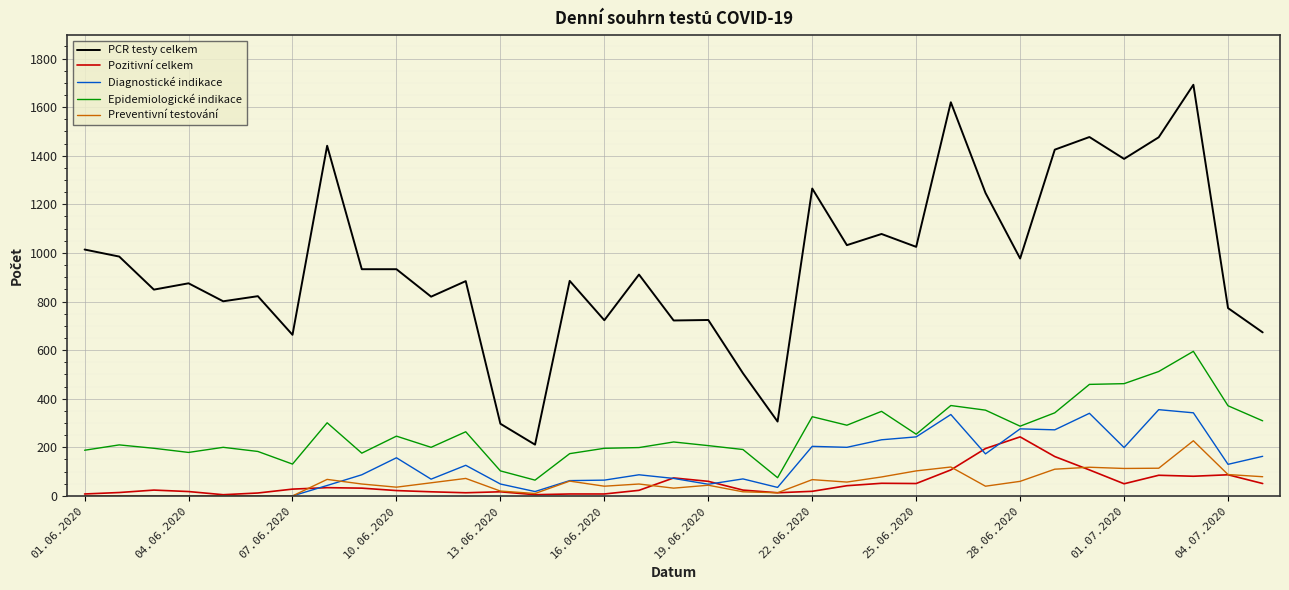

What is the lowest value of the Epidemiologické indikace series?

65